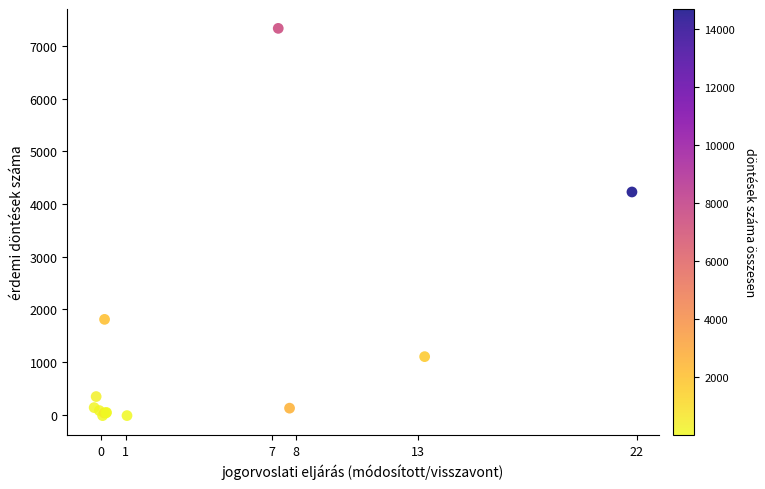

What Y value in the scatter plot is closest to 3660?

4230.2